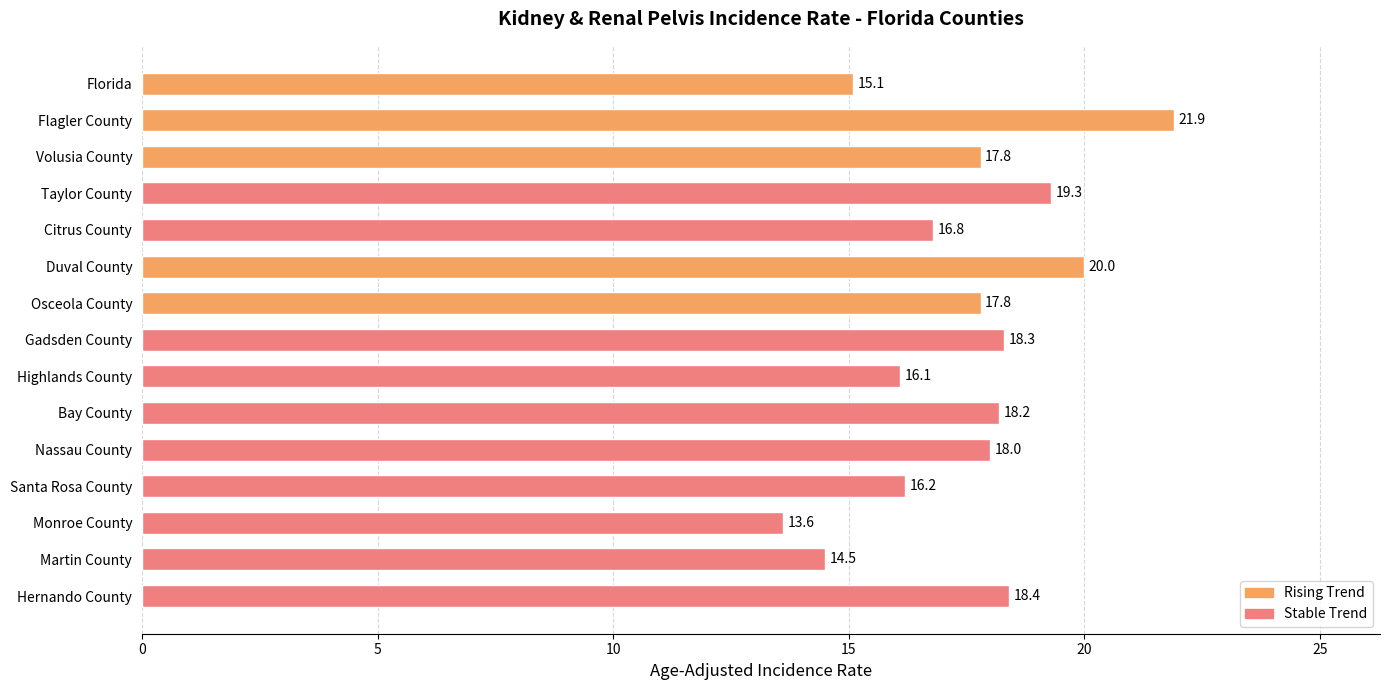

How many bars are there in total?

15